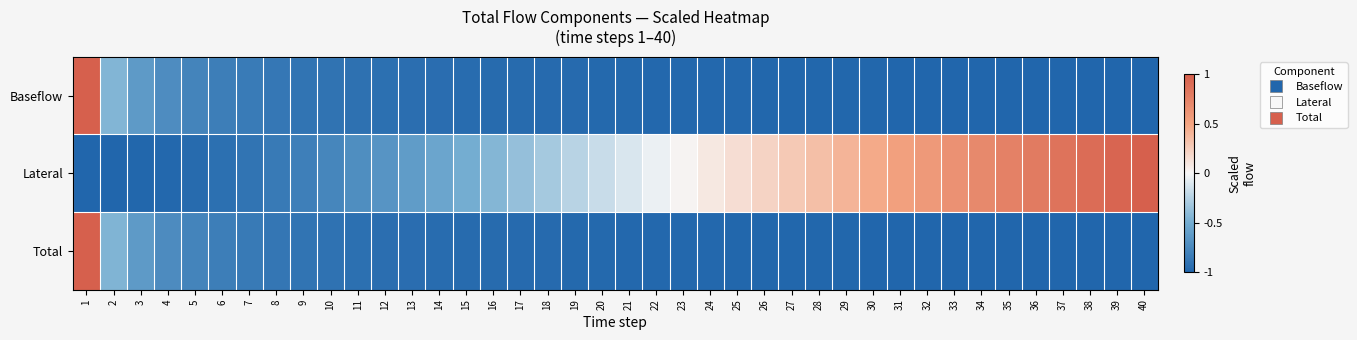

List the series in order of their peak value, lowest first.

Baseflow, Lateral, Total